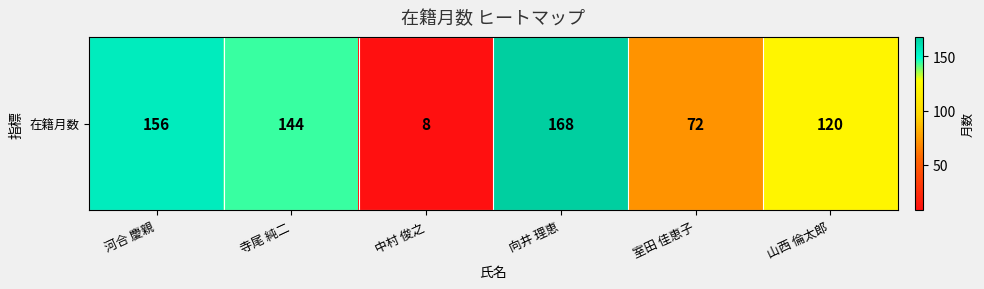

What value does the data have at 向井 理恵?

168